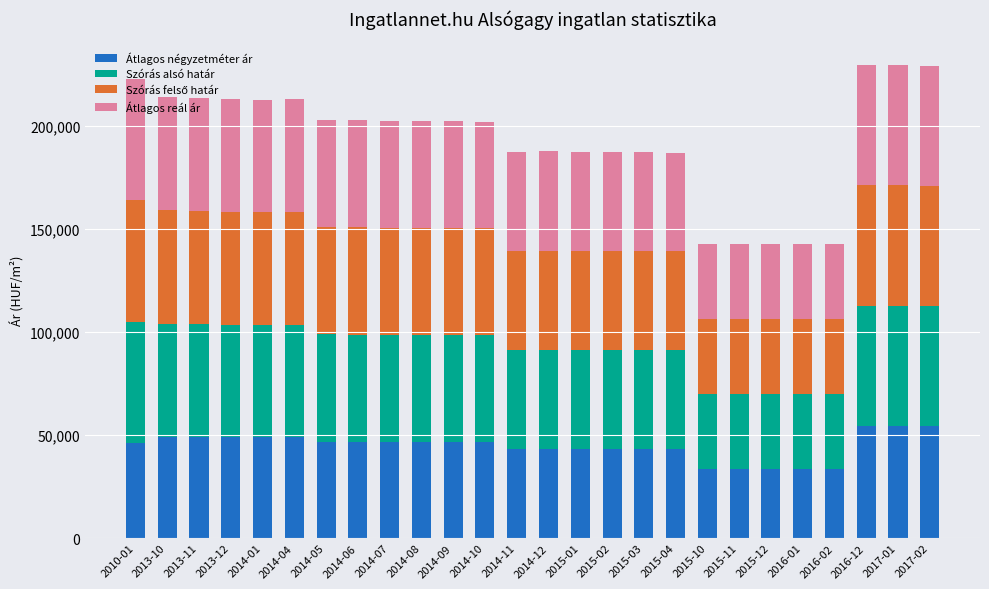

What is the total value across all series at 2015-01?

187432